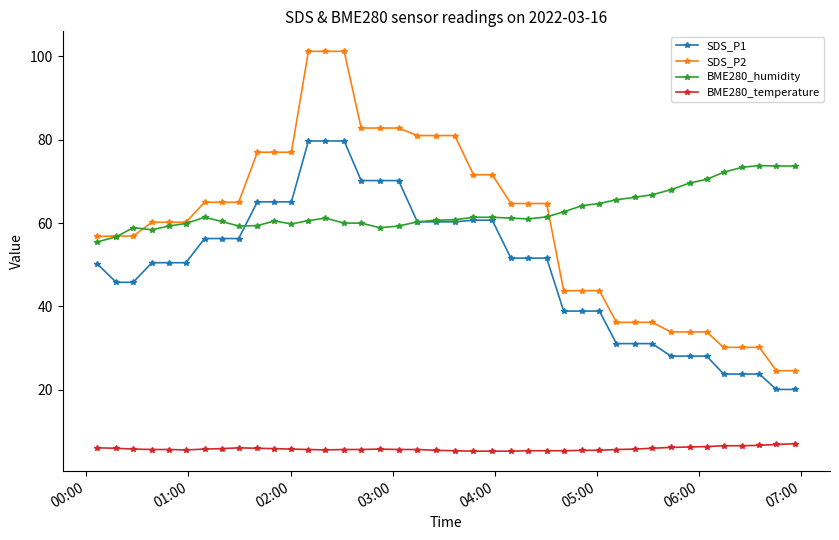

What is the value of the BME280_temperature point at the 13th from the left?

5.7